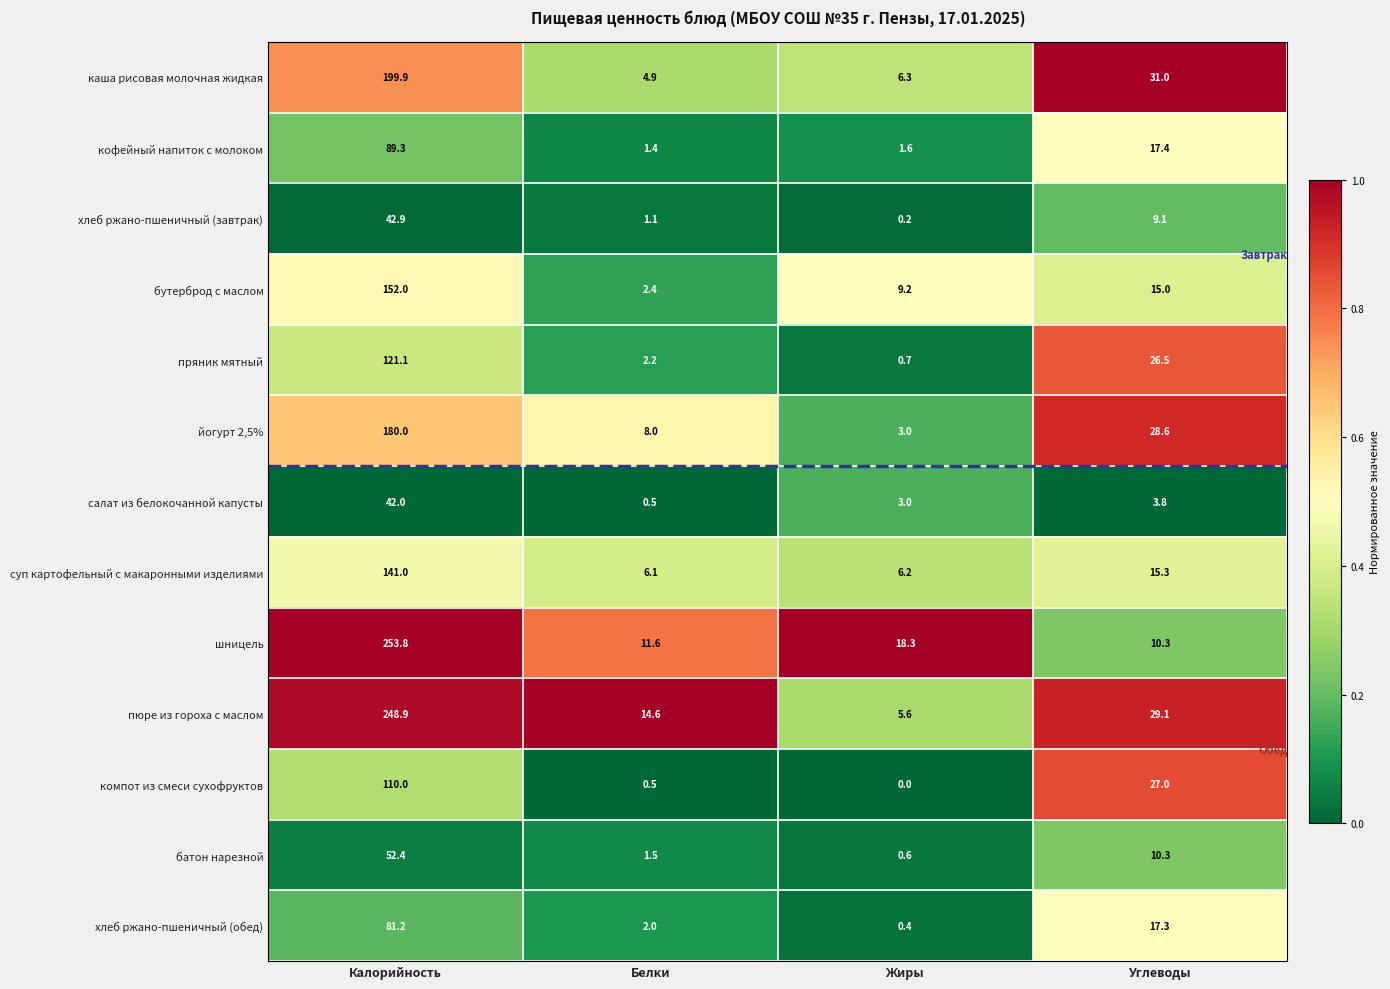

True or false: каша рисовая молочная жидкая has a value of 46.1 at Калорийность.

False